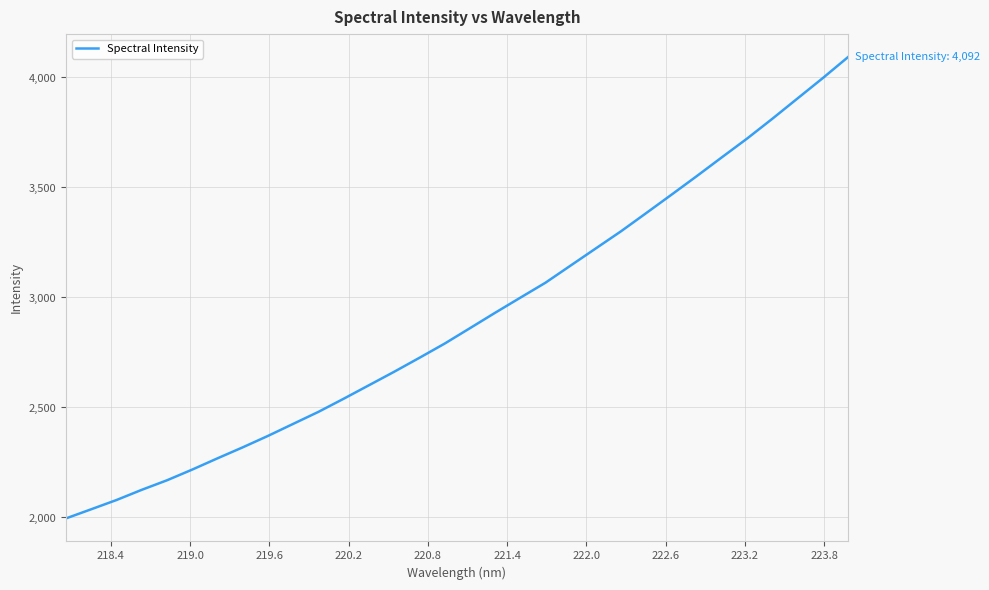

What is the difference between the maximum and minimum values?

2096.4